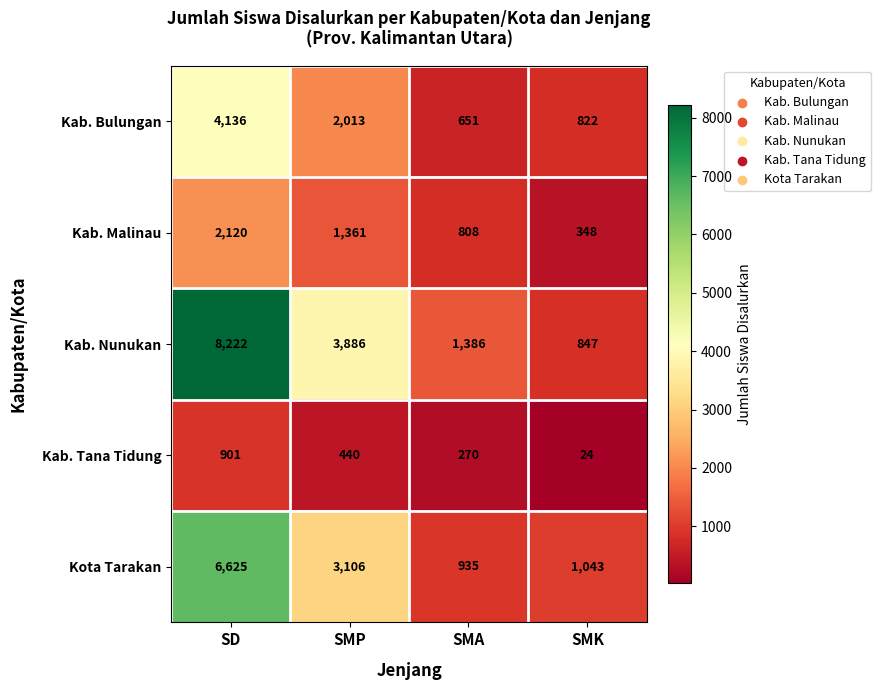

List the series in order of their overall mean, lowest first.

Kab. Tana Tidung, Kab. Malinau, Kab. Bulungan, Kota Tarakan, Kab. Nunukan